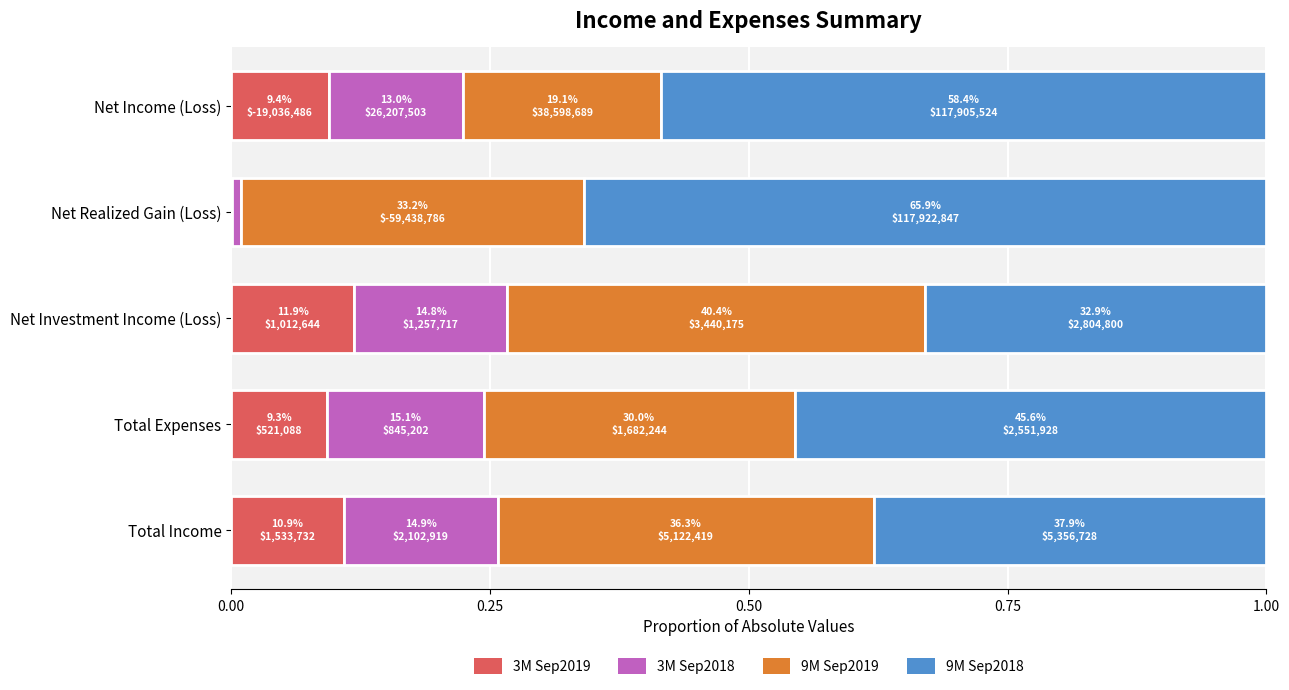

Is it true that 3M Sep2019 equals 0.2 at Net Investment Income (Loss)?

False